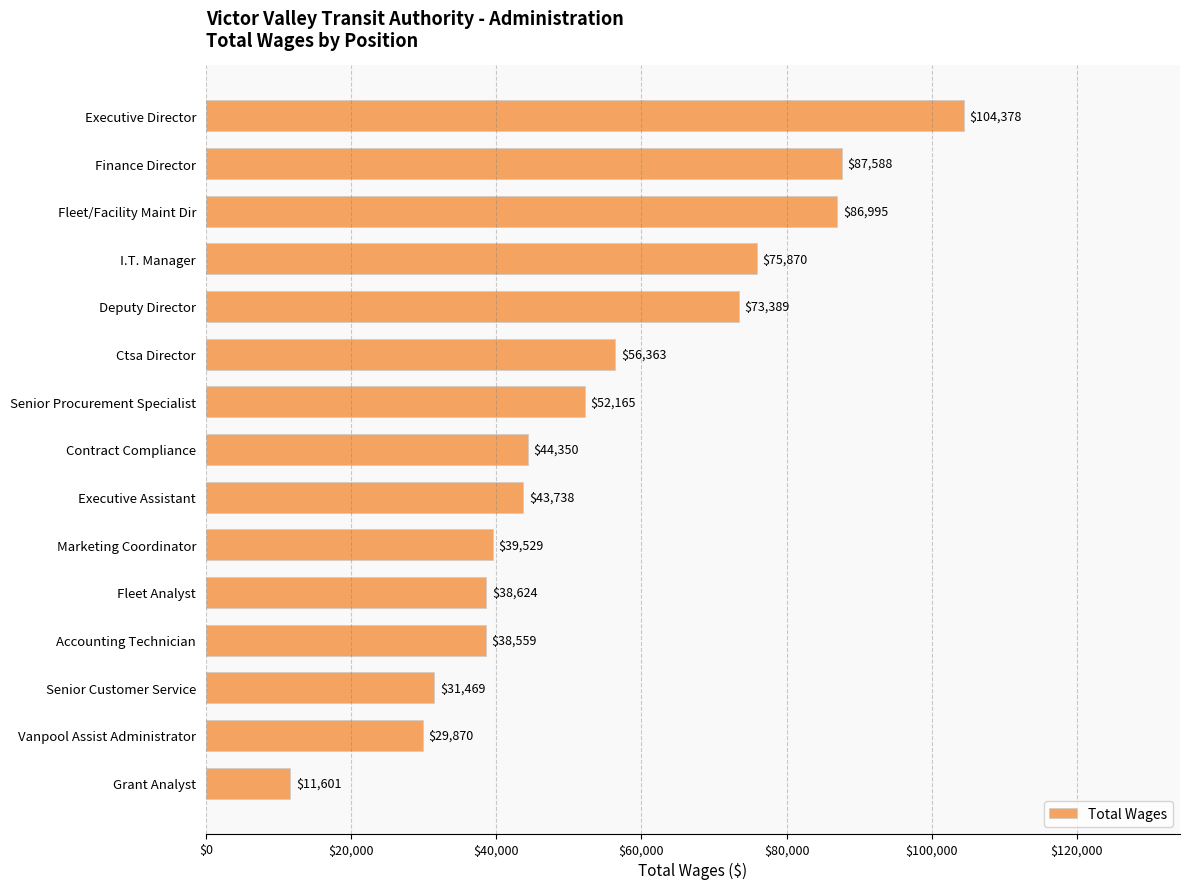

List the labels in order of value, smallest first.

Grant Analyst, Vanpool Assist Administrator, Senior Customer Service, Accounting Technician, Fleet Analyst, Marketing Coordinator, Executive Assistant, Contract Compliance, Senior Procurement Specialist, Ctsa Director, Deputy Director, I.T. Manager, Fleet/Facility Maint Dir, Finance Director, Executive Director